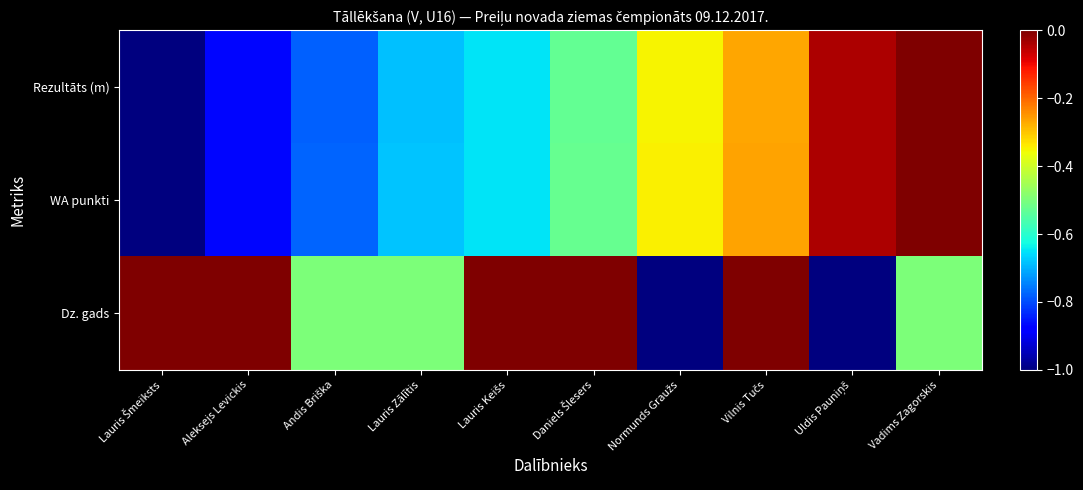

Which has a higher value, Daniels Šlesers or Lauris Šmeiksts?

Daniels Šlesers